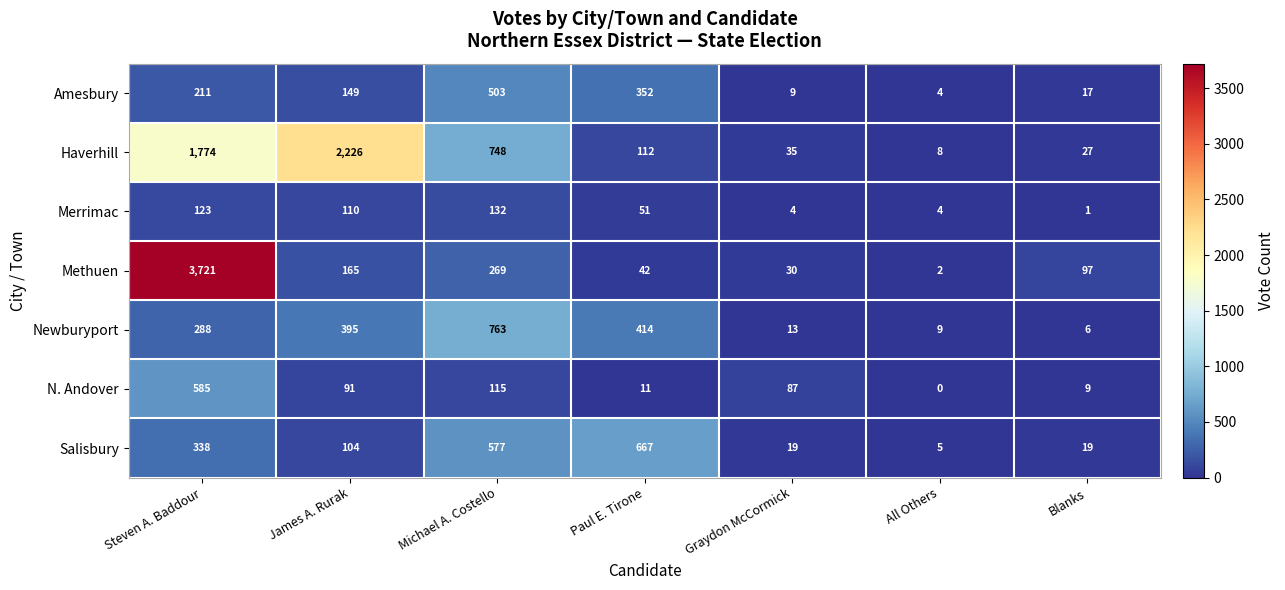

What is the difference between the Methuen values at James A. Rurak and Blanks?

68